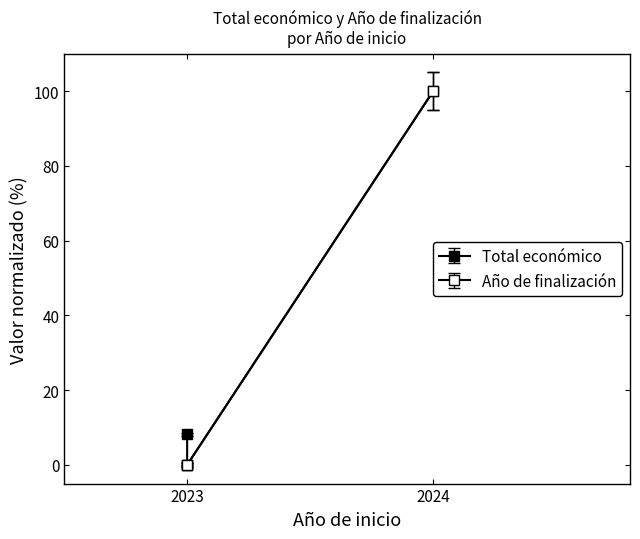

True or false: Total económico has a value of 4.2 at 2023.

False